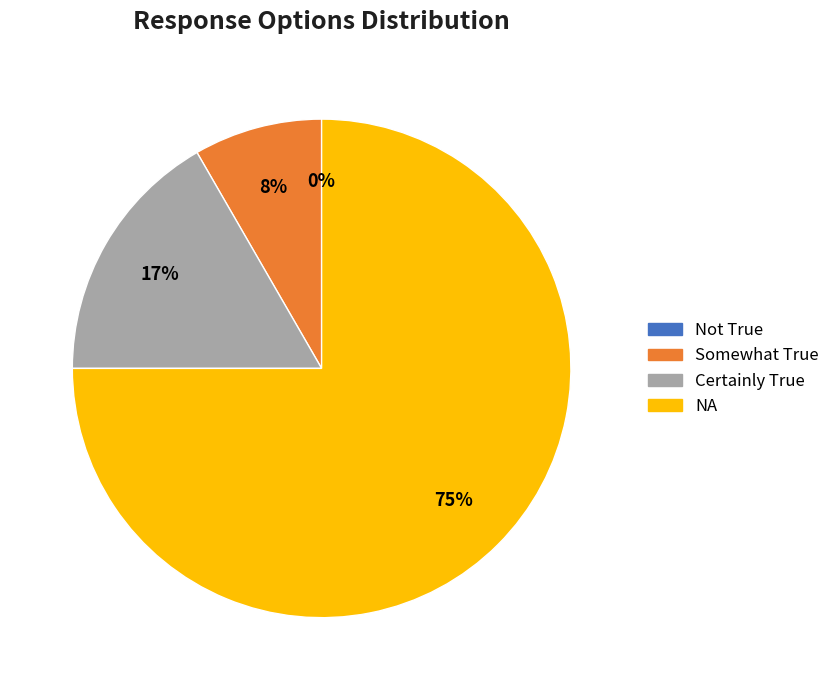

Combined, do Certainly True and Somewhat True account for over 50%?

No